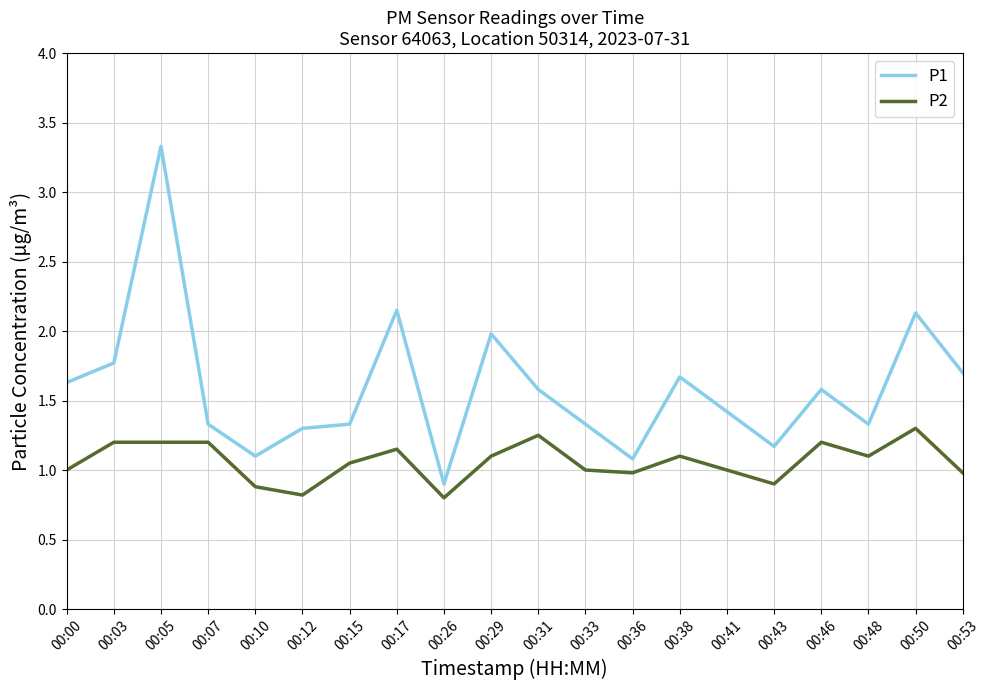

The P2 series shows 1.6 at 00:48. True or false?

False